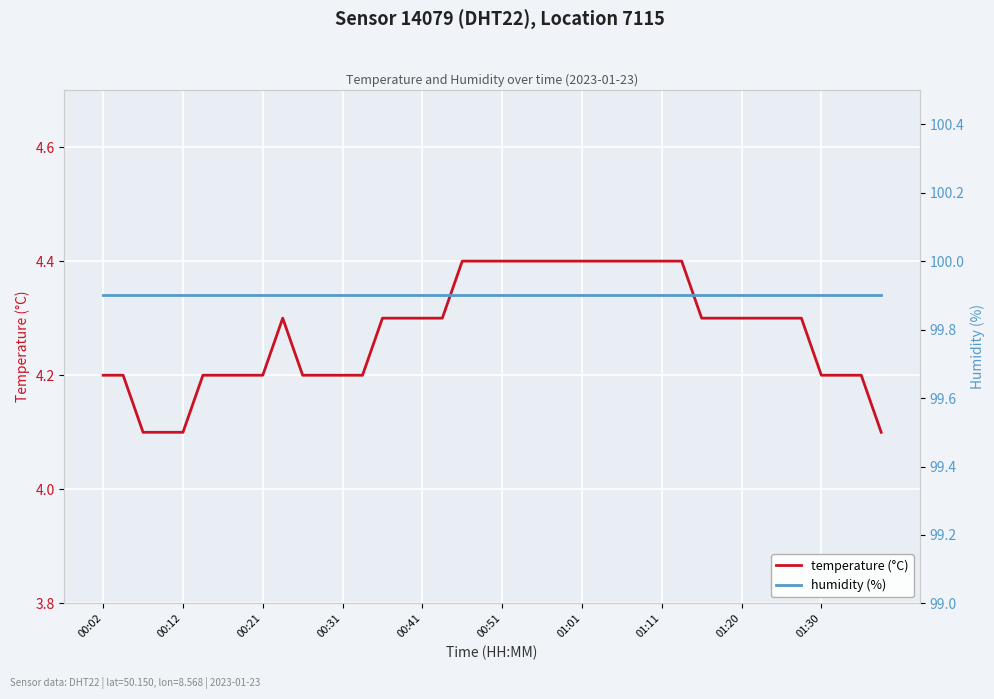

The humidity (%) series shows 99.9 at 18. True or false?

True